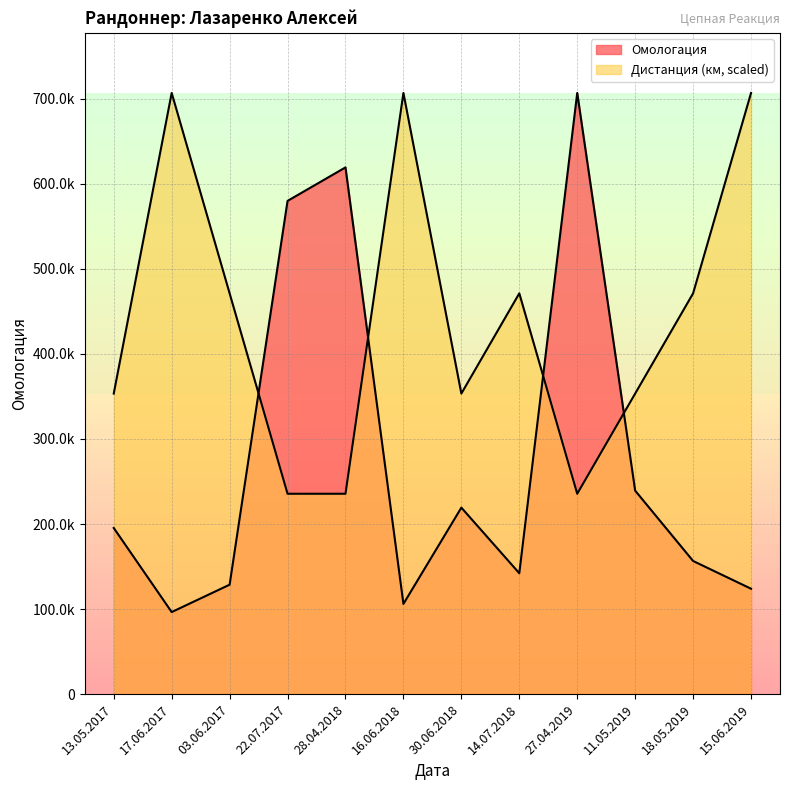

Reading left to right, transcribe all the data shown in this chart.

Омологация: 13.05.2017=195366.0	17.06.2017=96513.0	03.06.2017=128685.0	22.07.2017=579901.0	28.04.2018=619279.0	16.06.2018=106107.0	30.06.2018=219271.0	14.07.2018=142155.0	27.04.2019=706791.0	11.05.2019=239243.0	18.05.2019=156561.0	15.06.2019=123949.0
Дистанция: 13.05.2017=353395.5	17.06.2017=706791.0	03.06.2017=471194.0	22.07.2017=235597.0	28.04.2018=235597.0	16.06.2018=706791.0	30.06.2018=353395.5	14.07.2018=471194.0	27.04.2019=235597.0	11.05.2019=353395.5	18.05.2019=471194.0	15.06.2019=706791.0